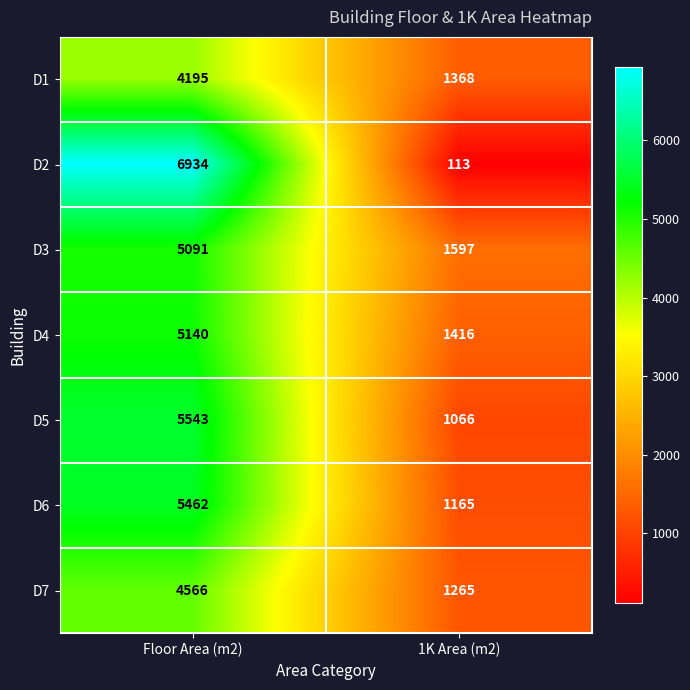

Which series has the widest spread of values?

D2